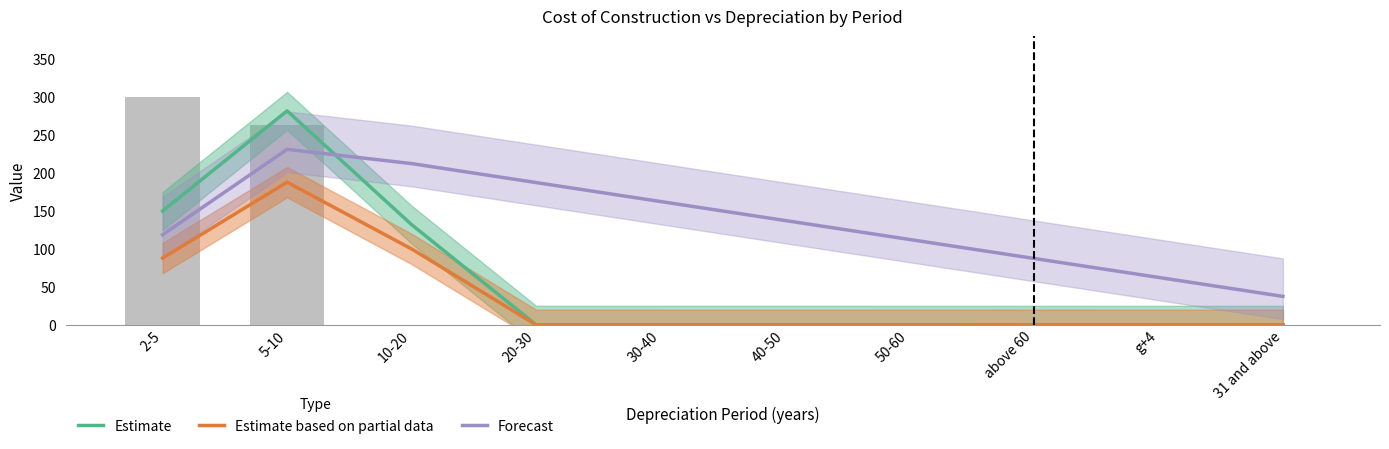

List the series in order of their overall mean, lowest first.

Estimate based on partial data, Estimate, Forecast